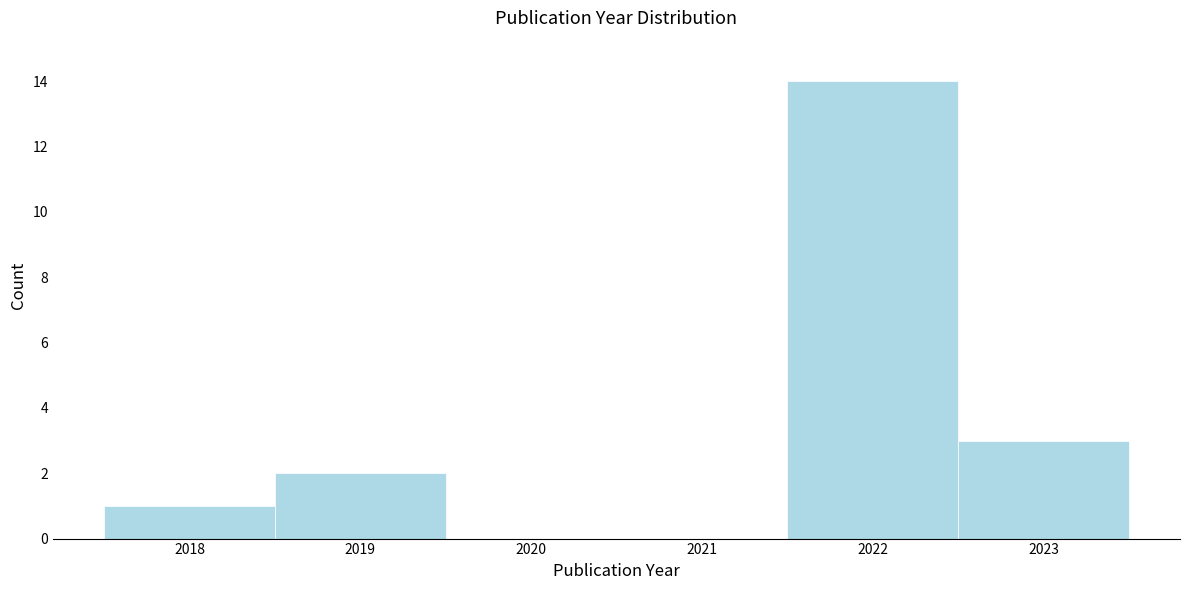

Reading left to right, transcribe this chart: for each bar, give the range it covers on the x-axis and its height. The values are not printed on the chart, so give them approximately, as read against the axis.

2017.5 to 2018.5: 1
2018.5 to 2019.5: 2
2019.5 to 2020.5: 0
2020.5 to 2021.5: 0
2021.5 to 2022.5: 14
2022.5 to 2023.5: 3